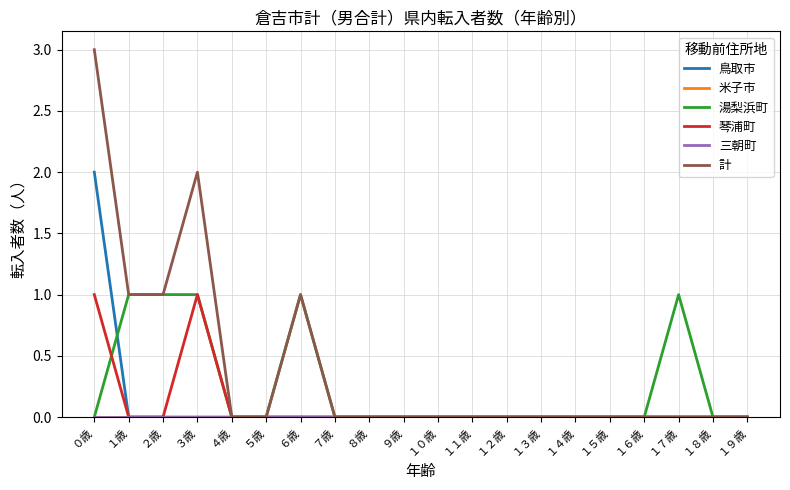

Is the value of 三朝町 at １０歳 greater than the value of 琴浦町 at １０歳?

No